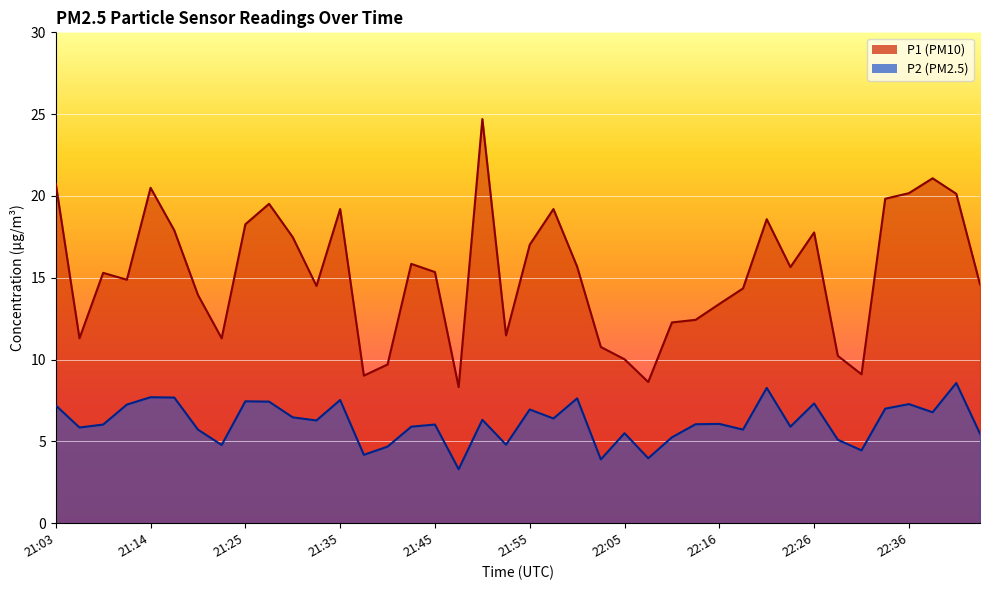

Between 21:42 and 22:08, which series saw the biggest shift?

P1